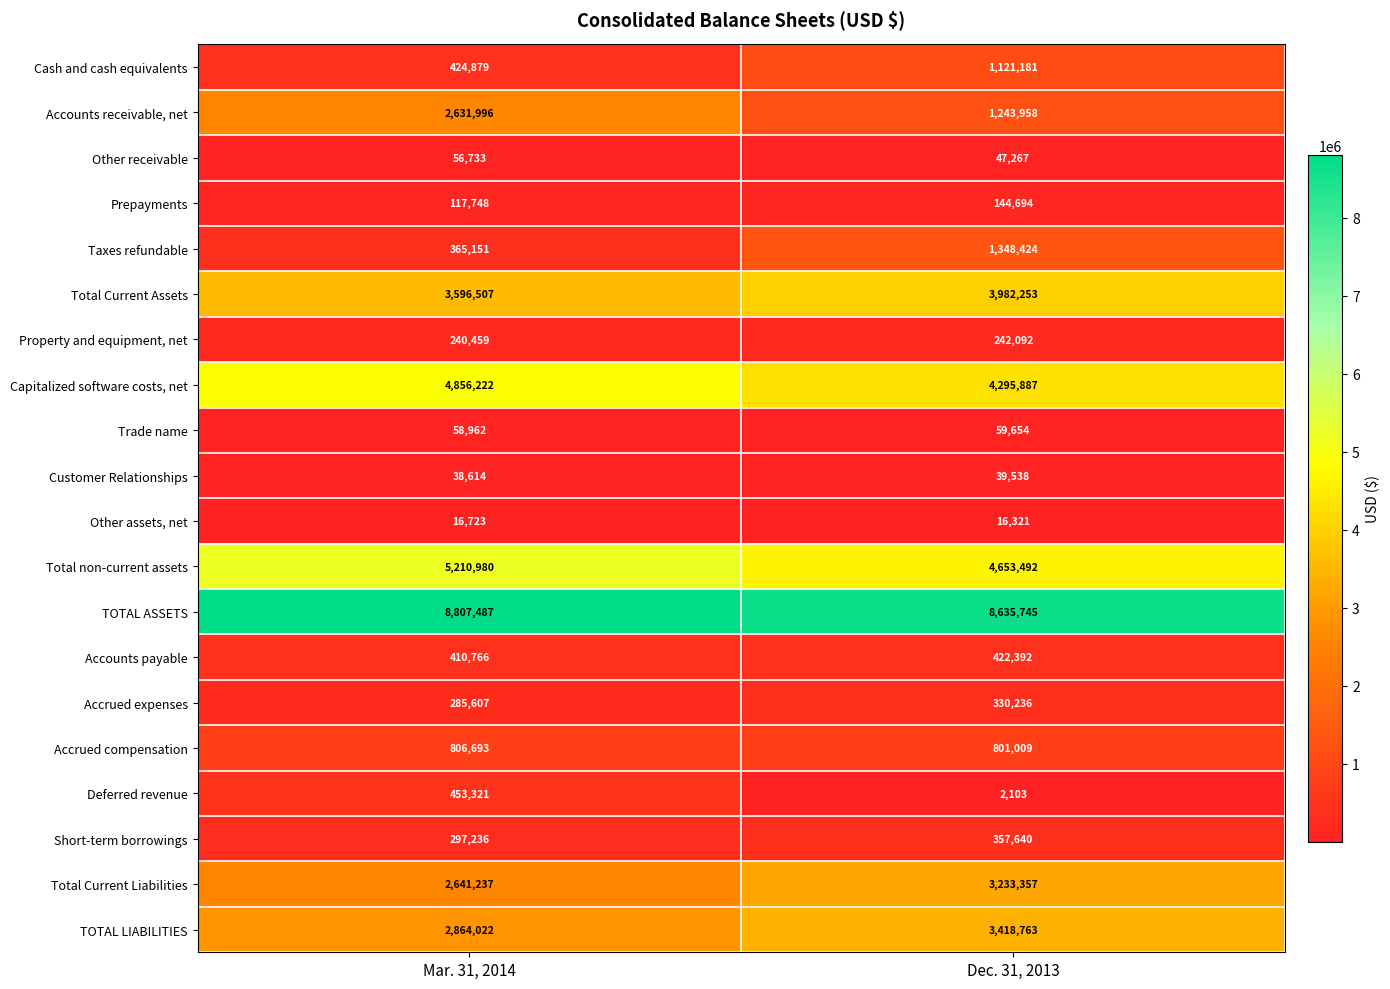

What is the difference between the Total Current Assets values at Dec. 31, 2013 and Mar. 31, 2014?

385746